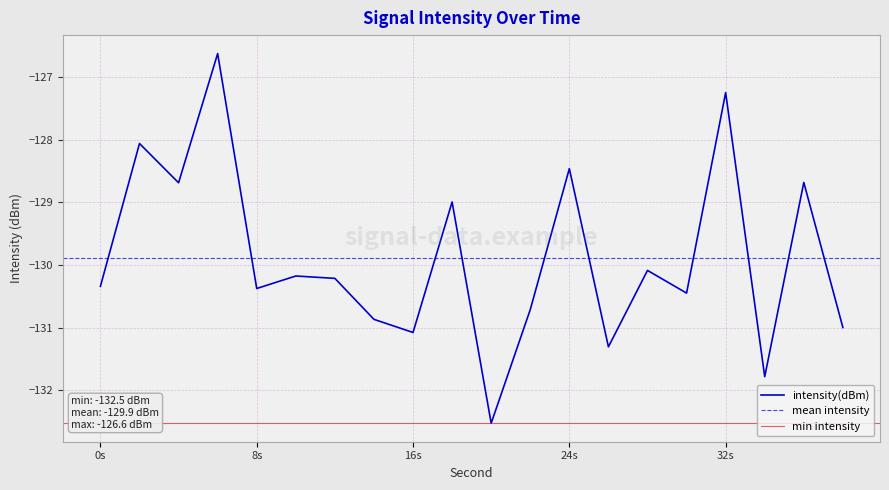

What is the value of the 1st point from the left?

-130.3